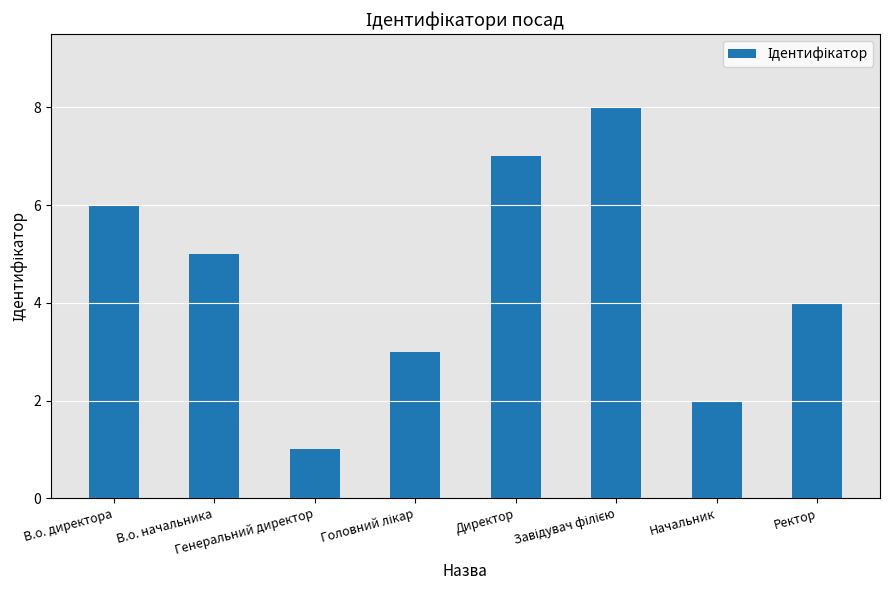

How many bars are there in total?

8